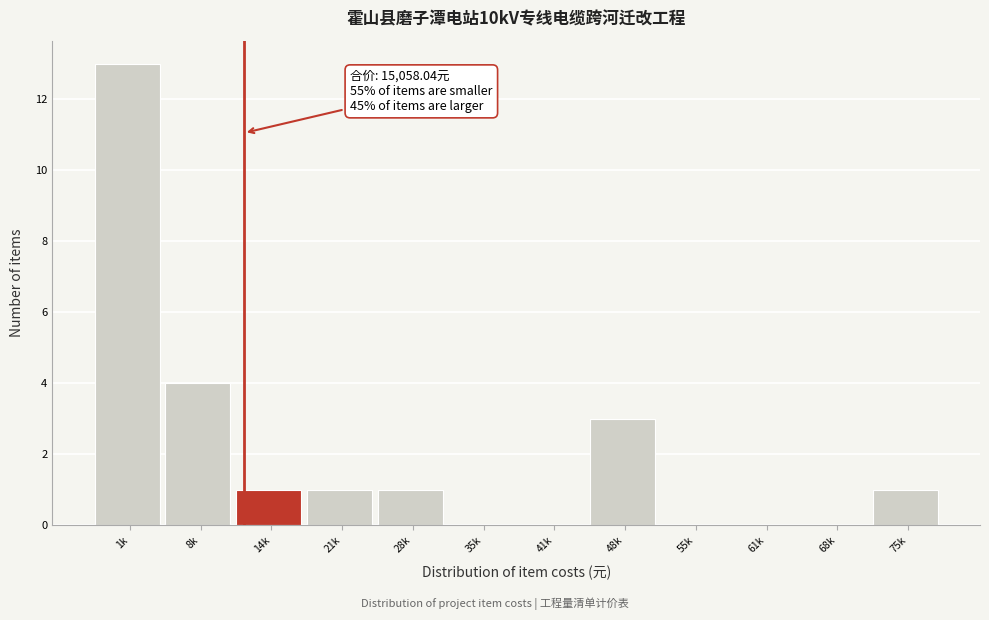

Reading left to right, what are all the values shown in this chart?

1k=13	8k=4	14k=1	21k=1	28k=1	35k=0	41k=0	48k=3	55k=0	61k=0	68k=0	75k=1